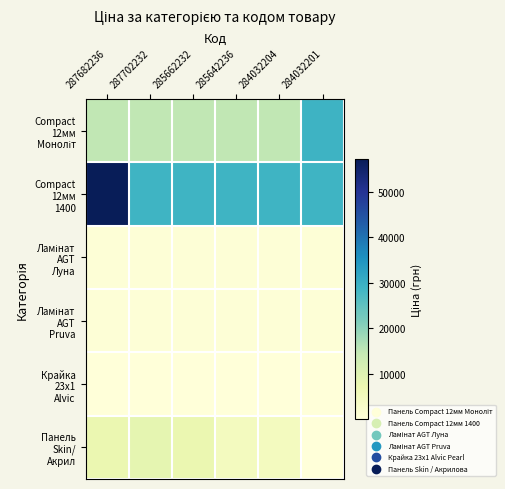

At which category is the sum across all series the highest?

287682236